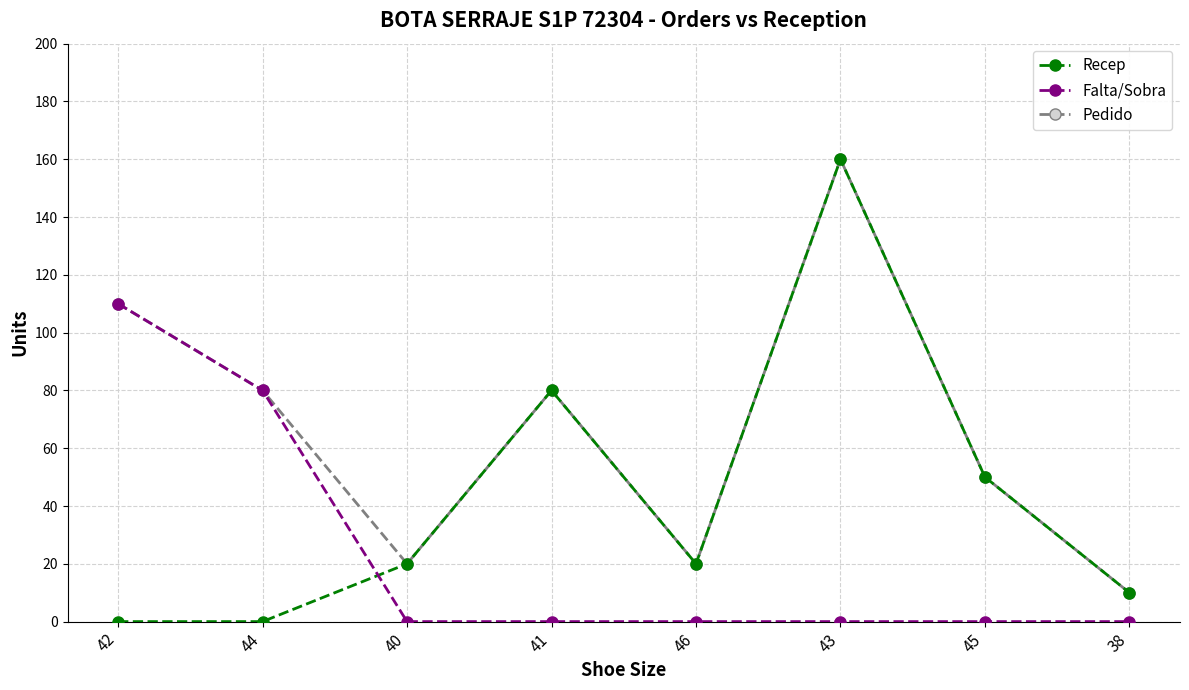

What is the difference between the highest and lowest values at 43?

160